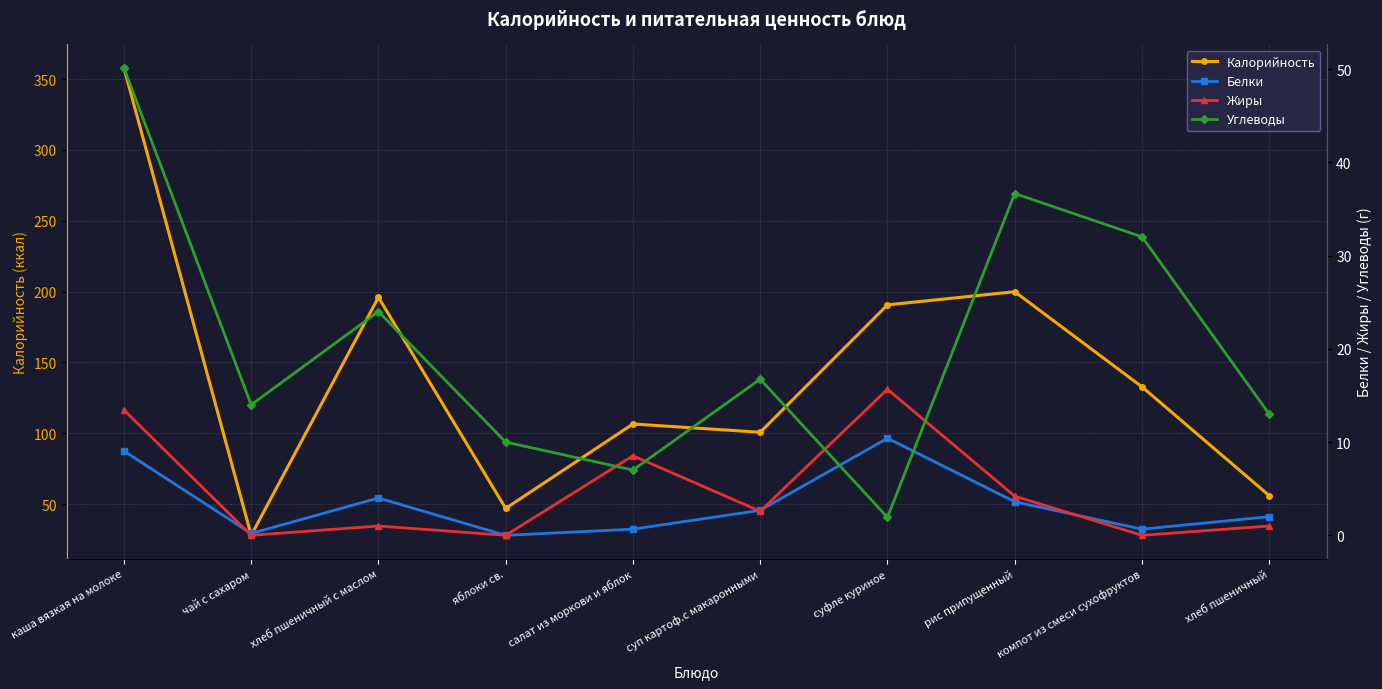

Reading left to right, list all the values displayed in this chart.

Калорийность: 358.0	28.0	196.0	47.0	106.6	100.8	190.7	199.9	132.8	56.0
Белки: 9.0	0.2	4.0	0.0	0.7	2.7	10.4	3.6	0.7	2.0
Жиры: 13.4	0.0	1.0	0.0	8.5	2.6	15.7	4.2	0.0	1.0
Углеводы: 50.1	14.0	24.0	10.0	7.0	16.8	1.9	36.7	32.0	13.0